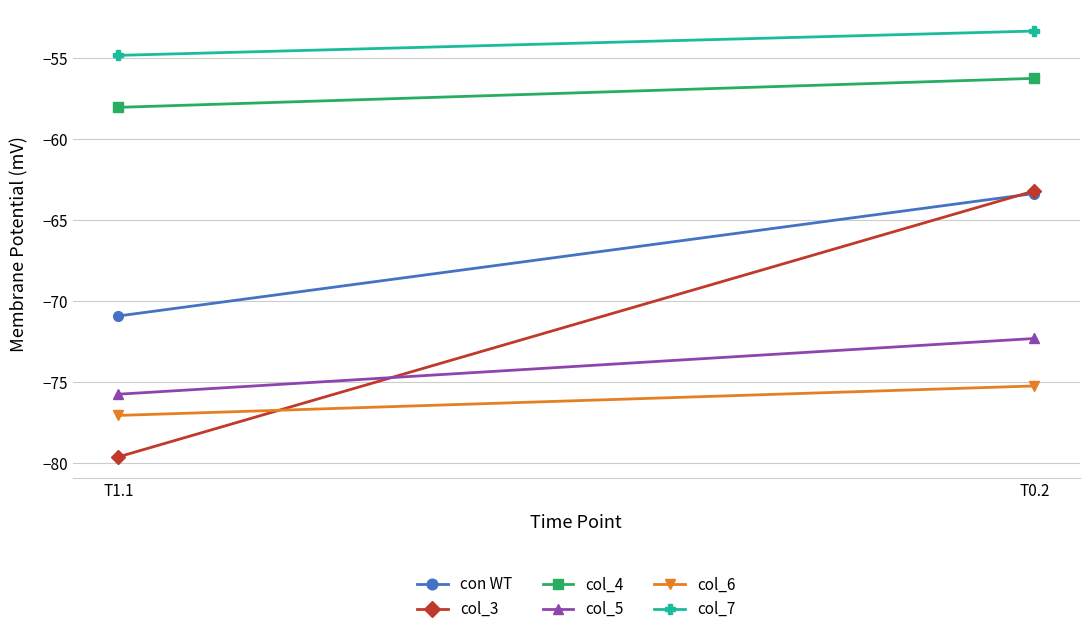

What is the minimum value for col_4?

-58.0